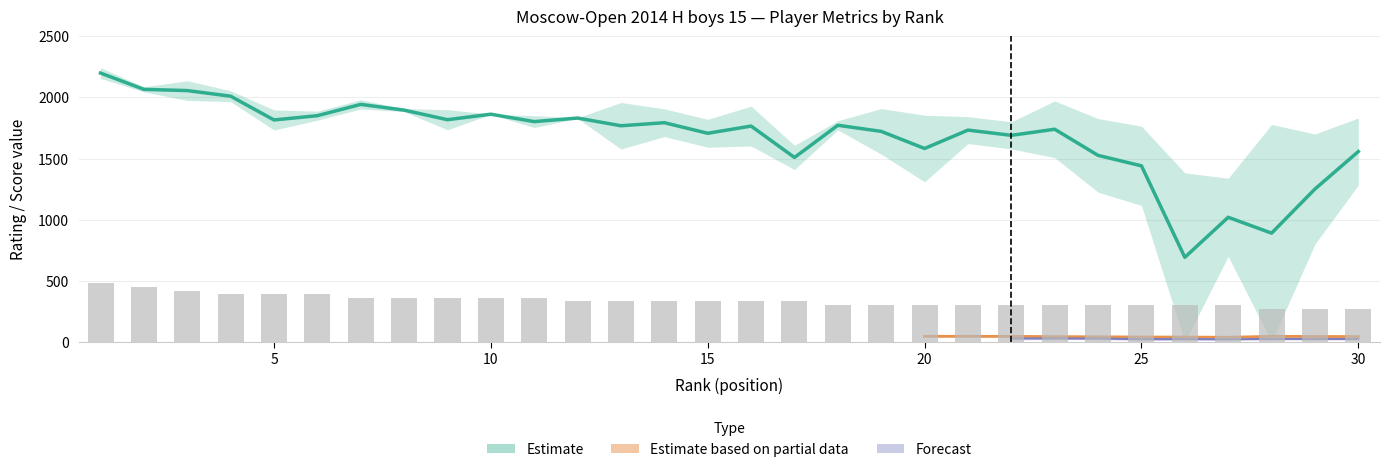

Reading left to right, what are all the values shown in this chart?

Рп: 2156.0	2087.0	2137.0	1966.0	1734.0	1888.0	1906.0	1884.0	1736.0	1862.0	1754.0	1829.0	1578.0	1680.0	1593.0	1603.0	1410.0	1735.0	1536.0	1310.0	1843.0	1579.0	1508.0	1225.0	1116.0	1383.0	1339.0	1779.0	1701.0	1283.0
Доп2: 7.0	6.0	7.0	6.0	5.0	5.0	5.0	5.0	6.0	5.0	5.0	4.0	5.0	4.0	5.0	5.0	4.0	5.0	4.0	4.0	4.0	4.0	4.0	3.0	5.0	4.0	3.0	4.0	4.0	3.0
Рейт.: 2244.0	2046.0	1976.0	2055.0	1898.0	1814.0	1981.0	1909.0	1900.0	1864.0	1851.0	1834.0	1959.0	1907.0	1821.0	1929.0	1608.0	1810.0	1909.0	1855.0	1623.0	1801.0	1972.0	1827.0	1765.0	0.0	700.0	0.0	800.0	1832.0
Доп1: 51.5	54.5	52.0	53.0	49.0	49.0	54.5	49.0	45.0	45.0	44.0	49.0	46.0	46.0	45.0	42.5	40.0	49.5	46.0	45.0	45.0	44.5	42.5	41.0	39.0	39.0	37.0	45.0	43.5	43.0
Очки: 8.0	7.5	7.0	6.5	6.5	6.5	6.0	6.0	6.0	6.0	6.0	5.5	5.5	5.5	5.5	5.5	5.5	5.0	5.0	5.0	5.0	5.0	5.0	5.0	5.0	5.0	5.0	4.5	4.5	4.5
Доп3: 39.5	41.0	38.0	34.0	34.0	32.5	35.0	32.5	31.0	32.5	31.5	30.5	28.5	28.5	27.5	29.0	22.5	27.0	29.5	27.0	26.5	27.0	27.5	26.0	22.0	22.5	20.5	24.0	23.5	23.0